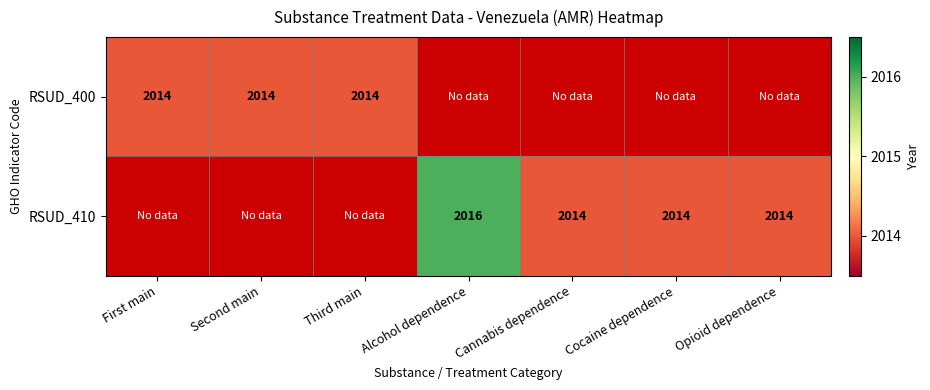

The RSUD_410 series shows 1274 at Alcohol dependence. True or false?

False